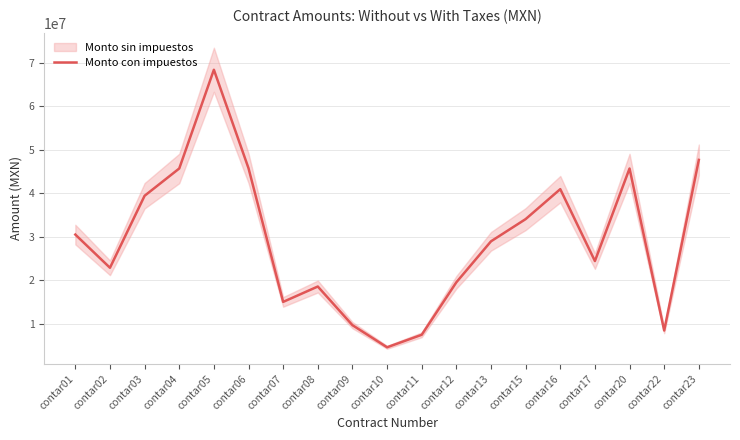

Is this an area chart (filled region under the line)?

No